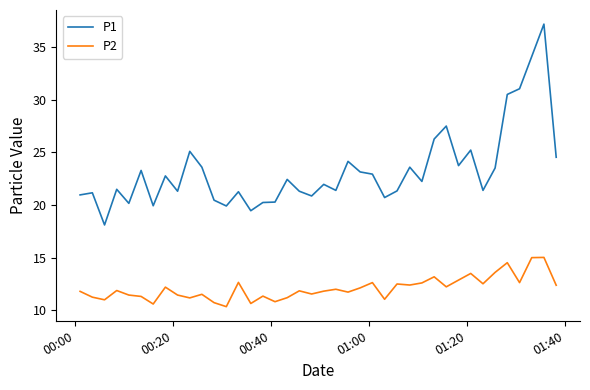

True or false: P2 and P1 intersect in this chart.

False